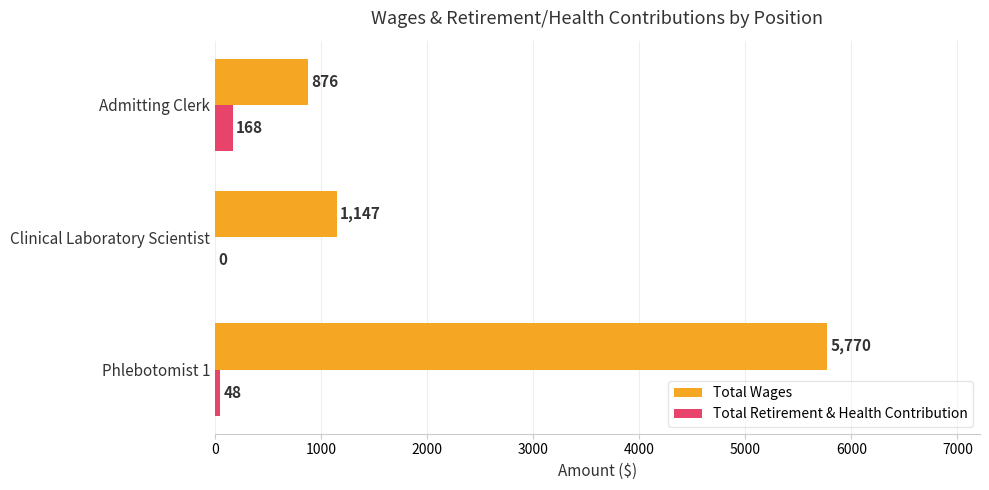

How many distinct data groups are displayed?

2